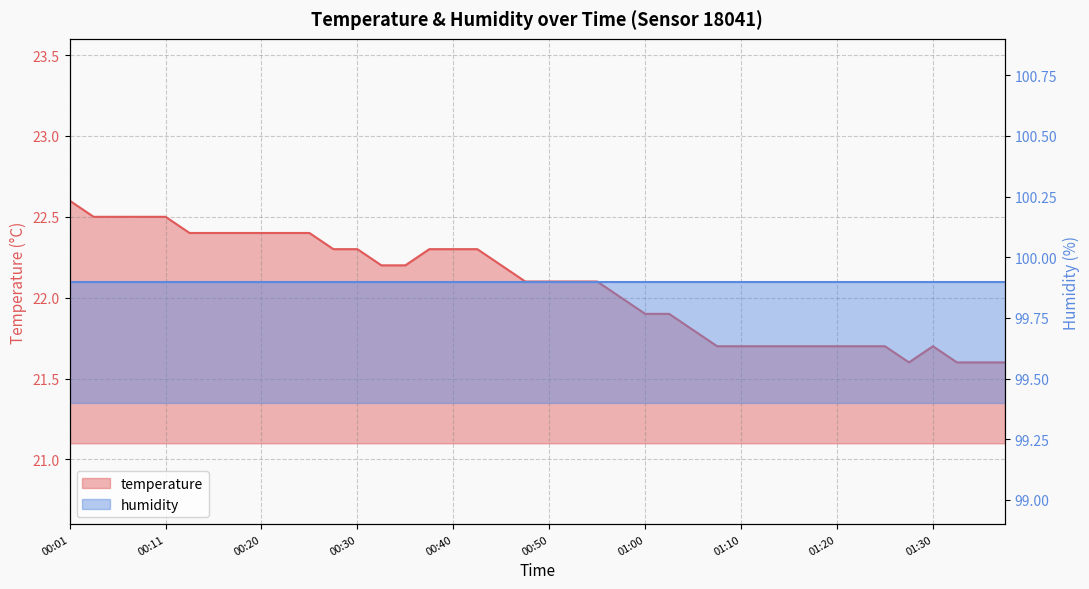

Which has a higher value, 00:30 or 00:11?

00:11